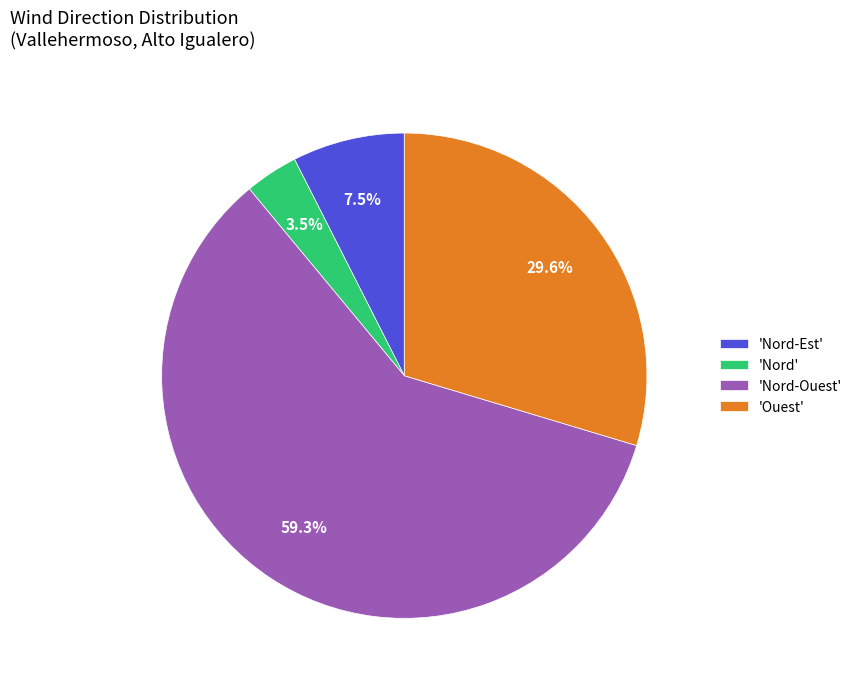

Is the sum of 'Nord-Est' and 'Ouest' greater than half?

No